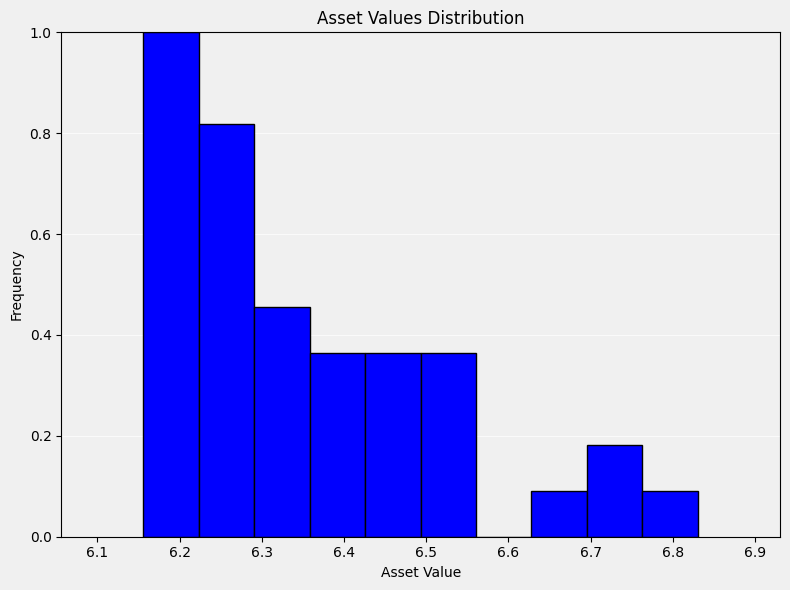

Reading left to right, list every bar in this chart as the range it spans on the x-axis followed by its height. Neither the bar edges nor the heights are printed on the chart, so give them approximately, as read against the axes.

6.16 to 6.22: 1.00
6.22 to 6.29: 0.82
6.29 to 6.36: 0.46
6.36 to 6.43: 0.36
6.43 to 6.49: 0.36
6.49 to 6.56: 0.36
6.56 to 6.63: 0
6.63 to 6.70: 0.10
6.70 to 6.76: 0.18
6.76 to 6.83: 0.10